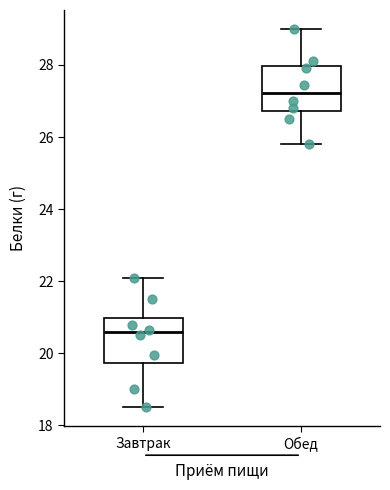

Reading left to right, transcribe this box plot: for each box, give where its median line is, the range the box spans, and where its two whiskers end, as read against the y-axis. The values are not printed on the chart, so give them approximately, as read against the axis.

Завтрак: median 20.6, box 19.8 to 21.0, whiskers 18.6 to 22.2
Обед: median 27.2, box 26.8 to 28.0, whiskers 25.8 to 29.0